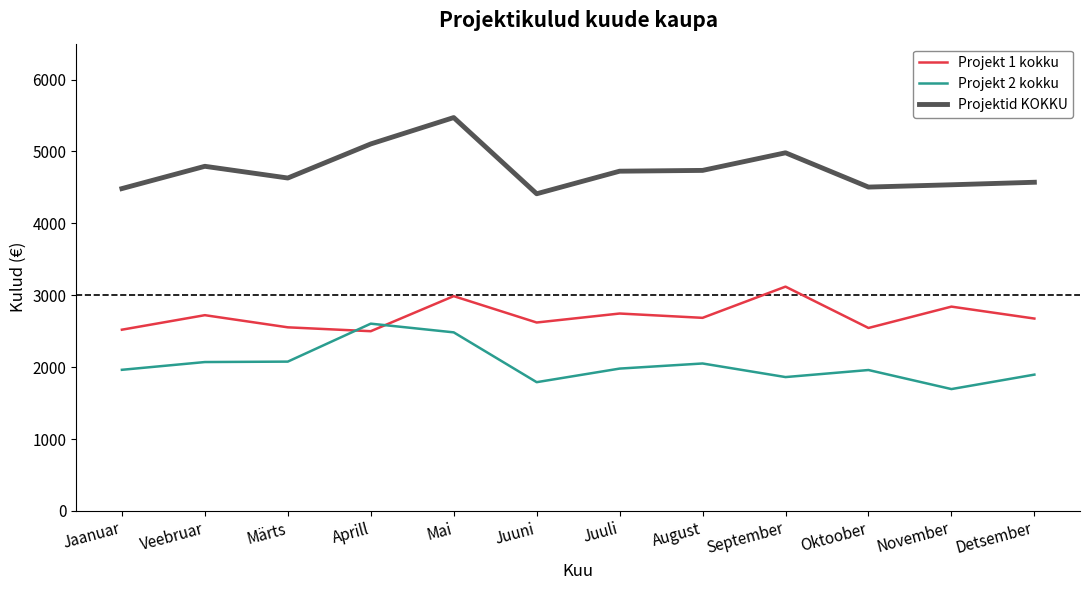

List the series in order of their overall mean, lowest first.

Projekt 2 kokku, Projekt 1 kokku, Projektid KOKKU